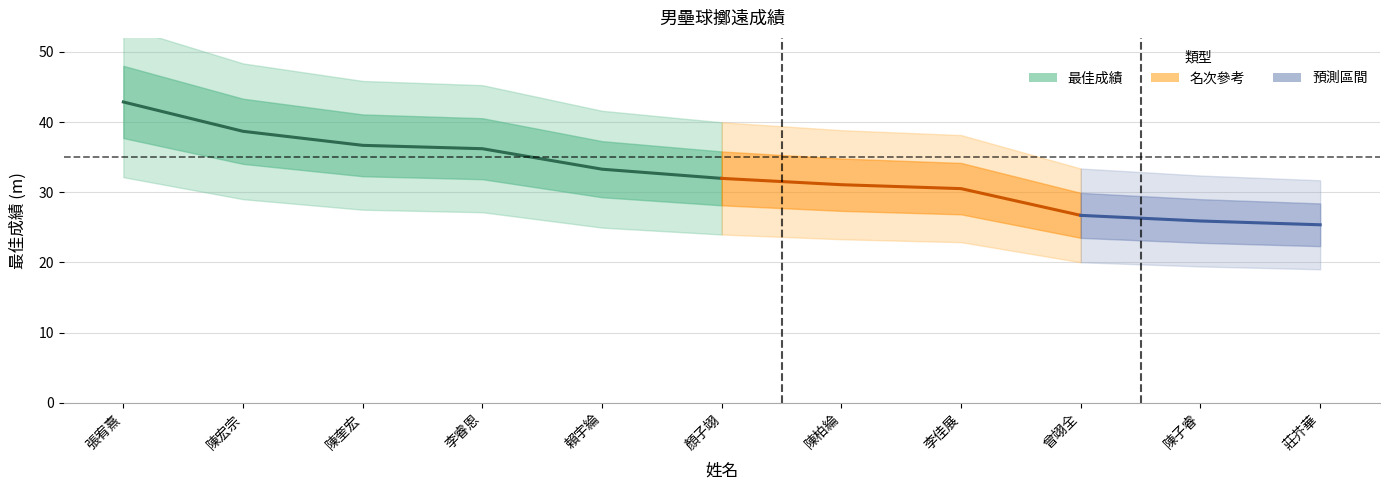

What position from the right is 賴宇綸?

7